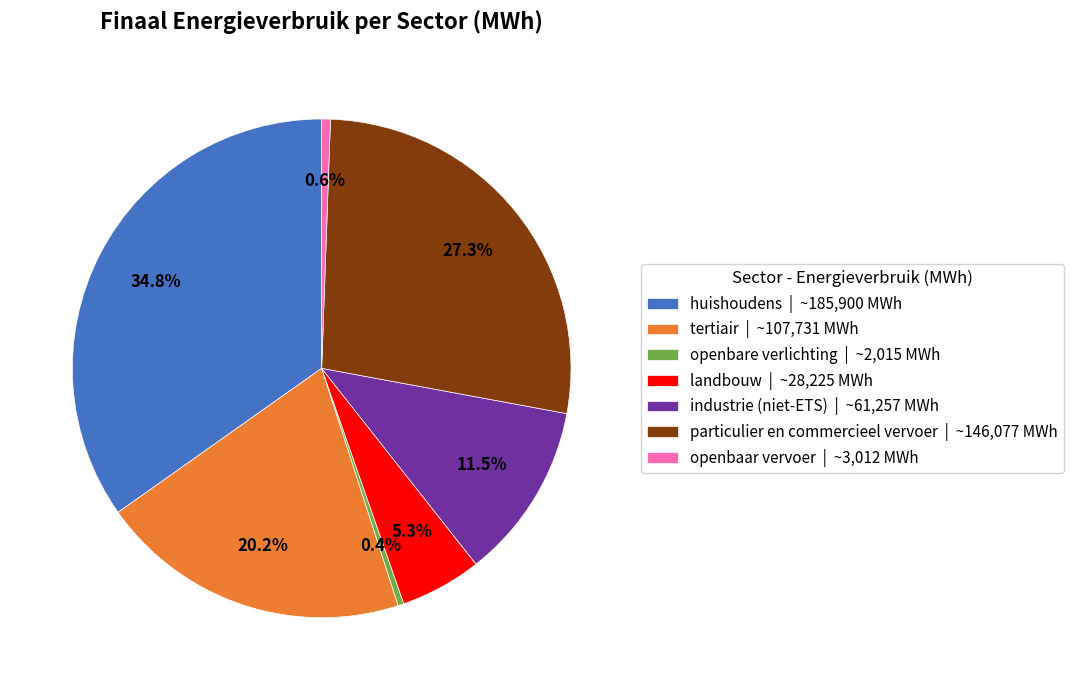

Combined, what portion of the pie is openbare verlichting and landbouw?

5.7%